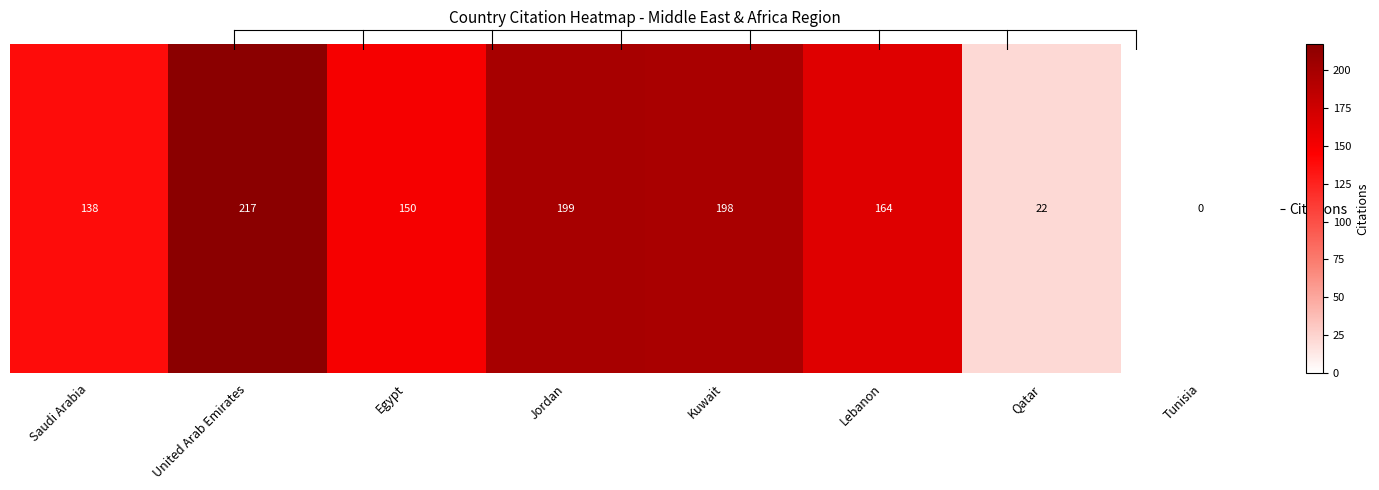

Rank the categories by value from highest to lowest.

United Arab Emirates, Jordan, Kuwait, Lebanon, Egypt, Saudi Arabia, Qatar, Tunisia